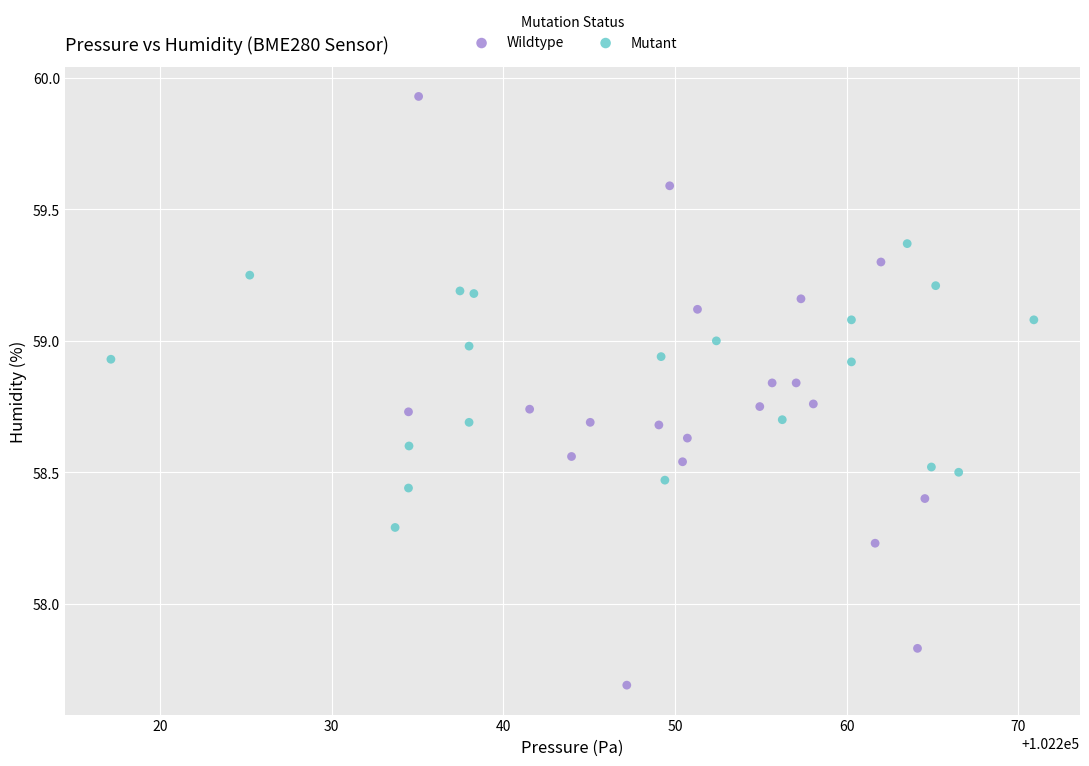

Which series contains the lowest Y value?

Wildtype